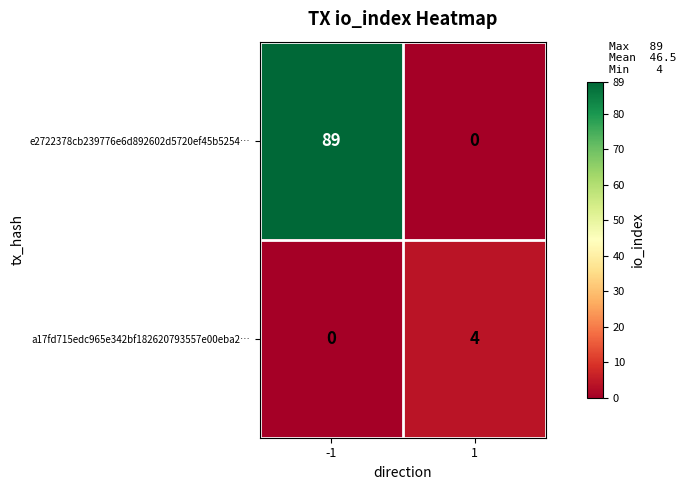

How many distinct data groups are displayed?

2